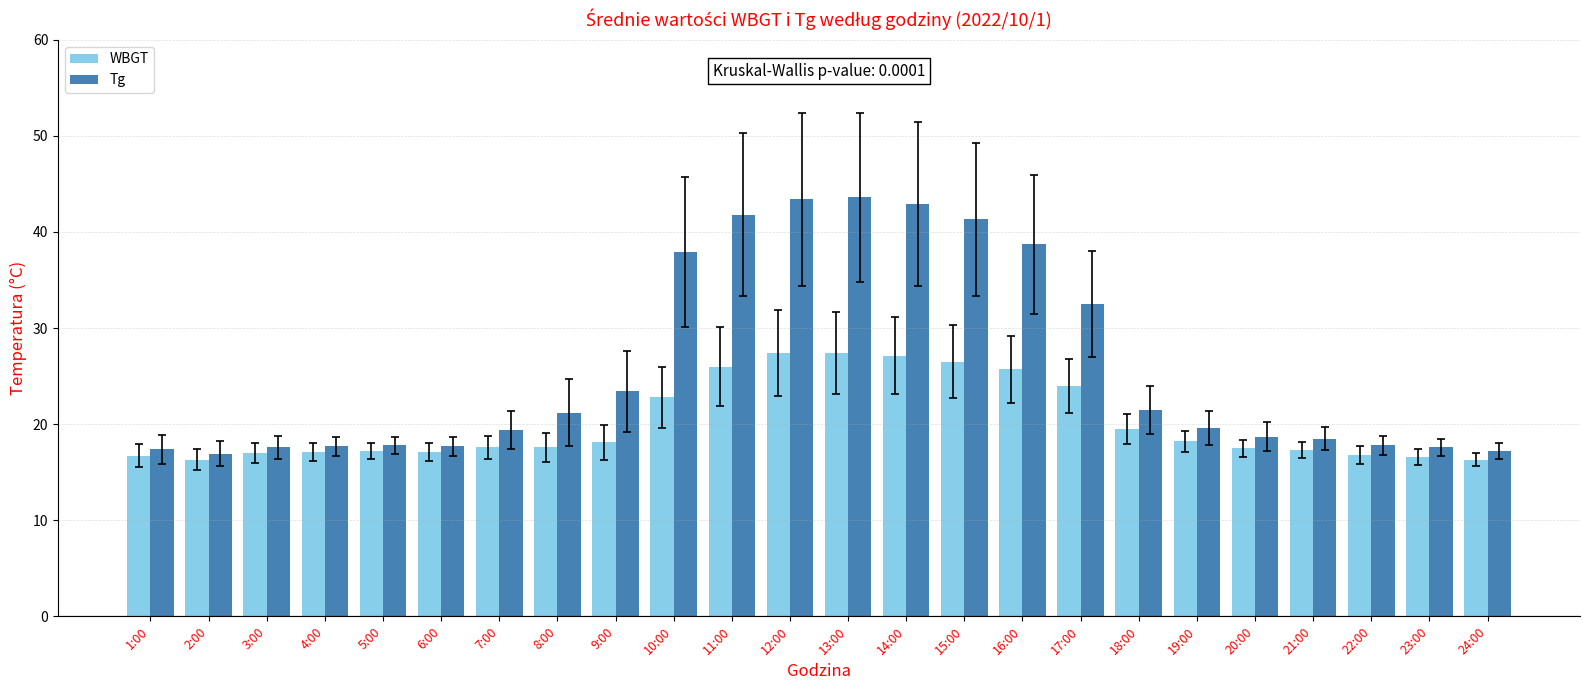

What is the label of the 22nd bar from the left?

22:00